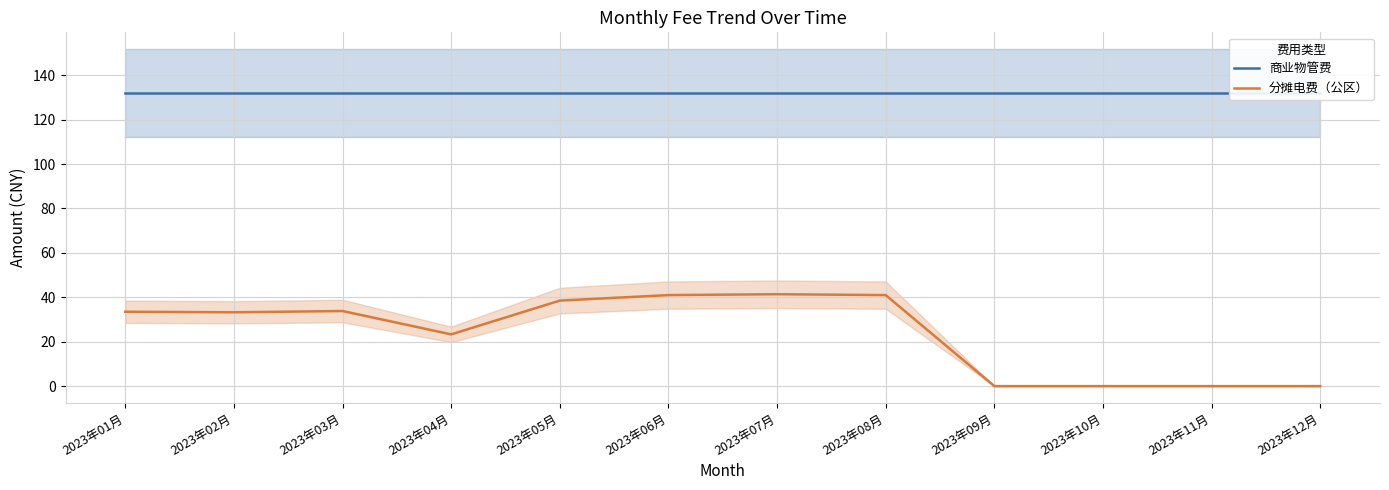

Which series has the largest total across all categories?

商业物管费